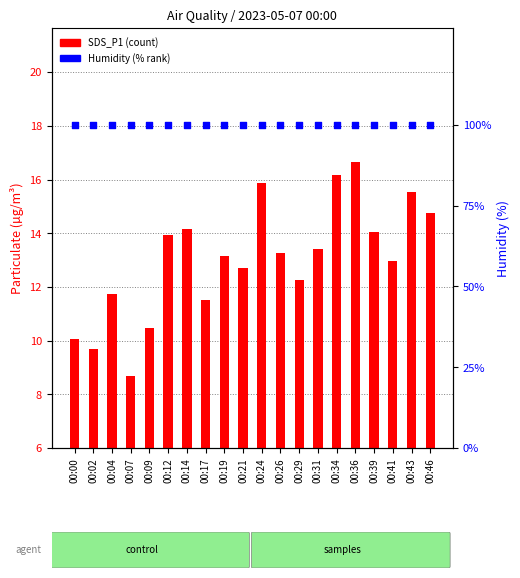

Which series reaches the maximum Y coordinate?

Humidity